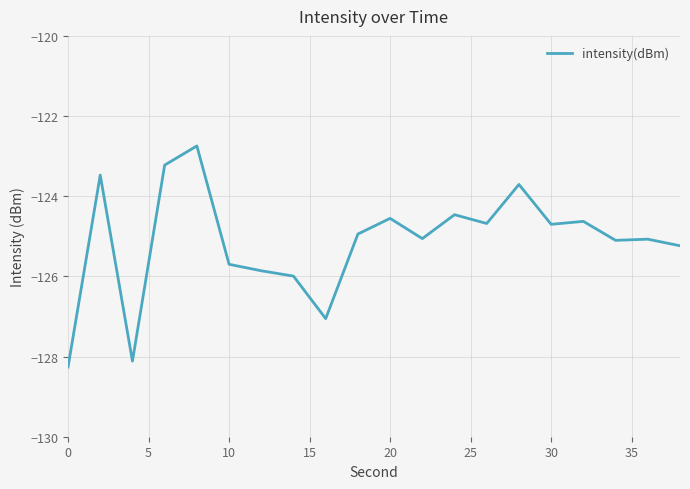

What is the smallest value displayed?

-128.3